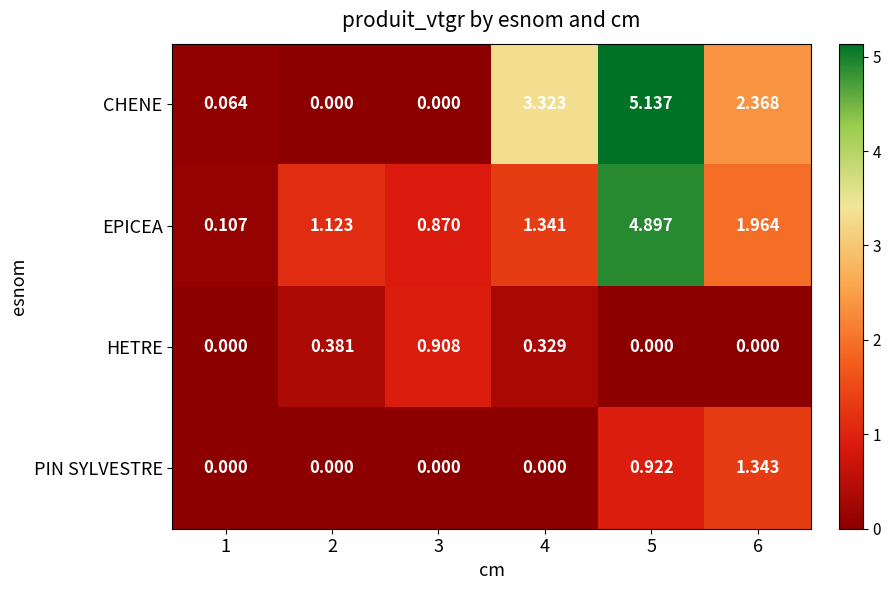

Which series has the largest total across all categories?

CHENE